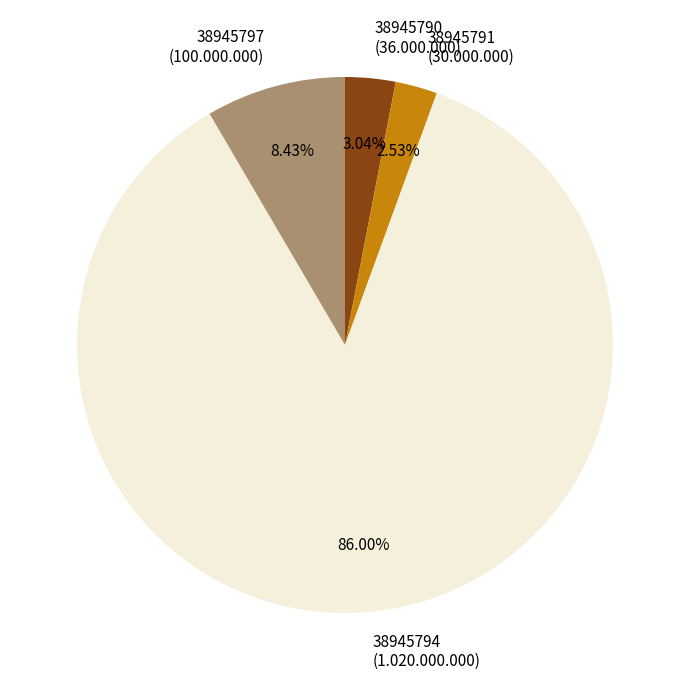

Approximately how many times larger is the value at 38945791 (30.000.000) compared to 38945797 (100.000.000)?

0.3